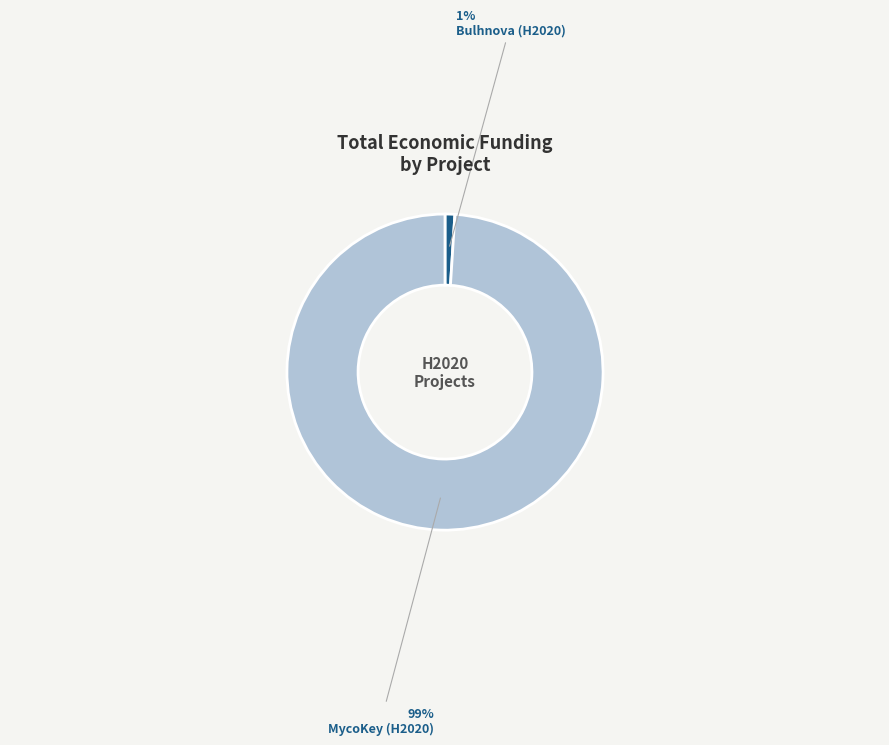

What is the smallest slice in the pie chart?

Bulhnova (H2020)